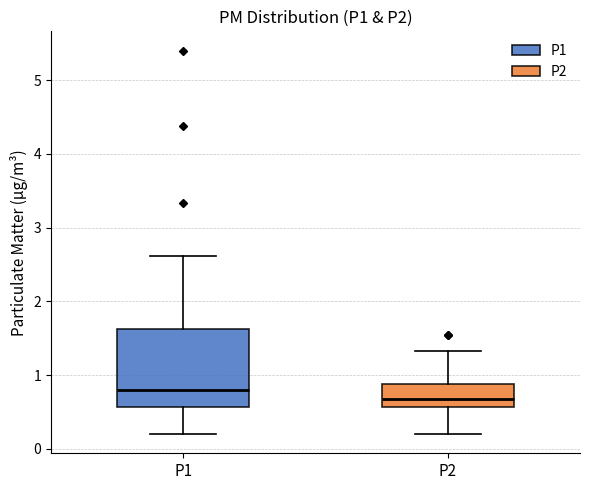

Which box is the tallest, from its lower edge to its upper edge?

P1